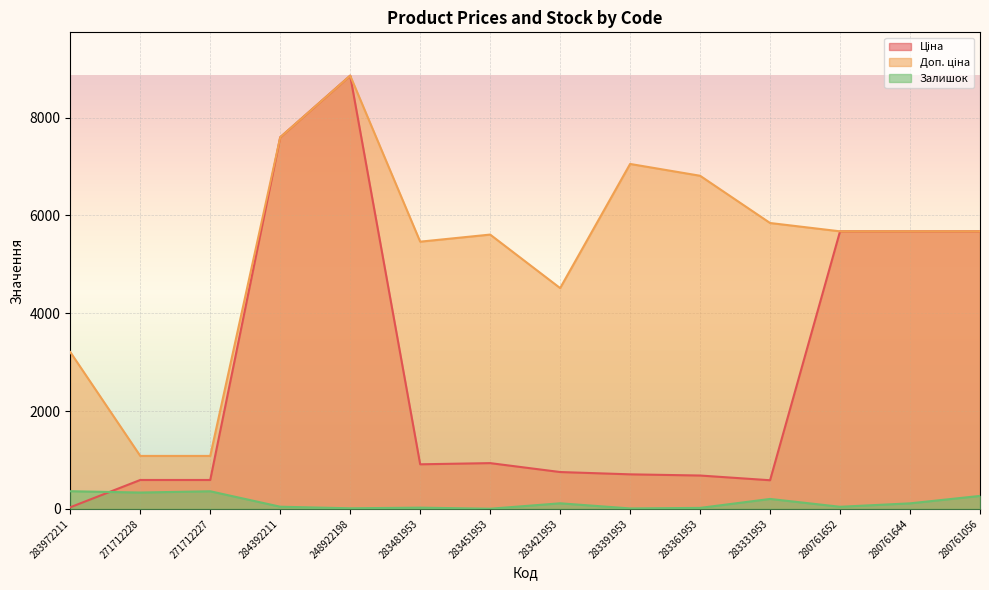

True or false: Залишок has a value of 76.3 at 284392211.

False